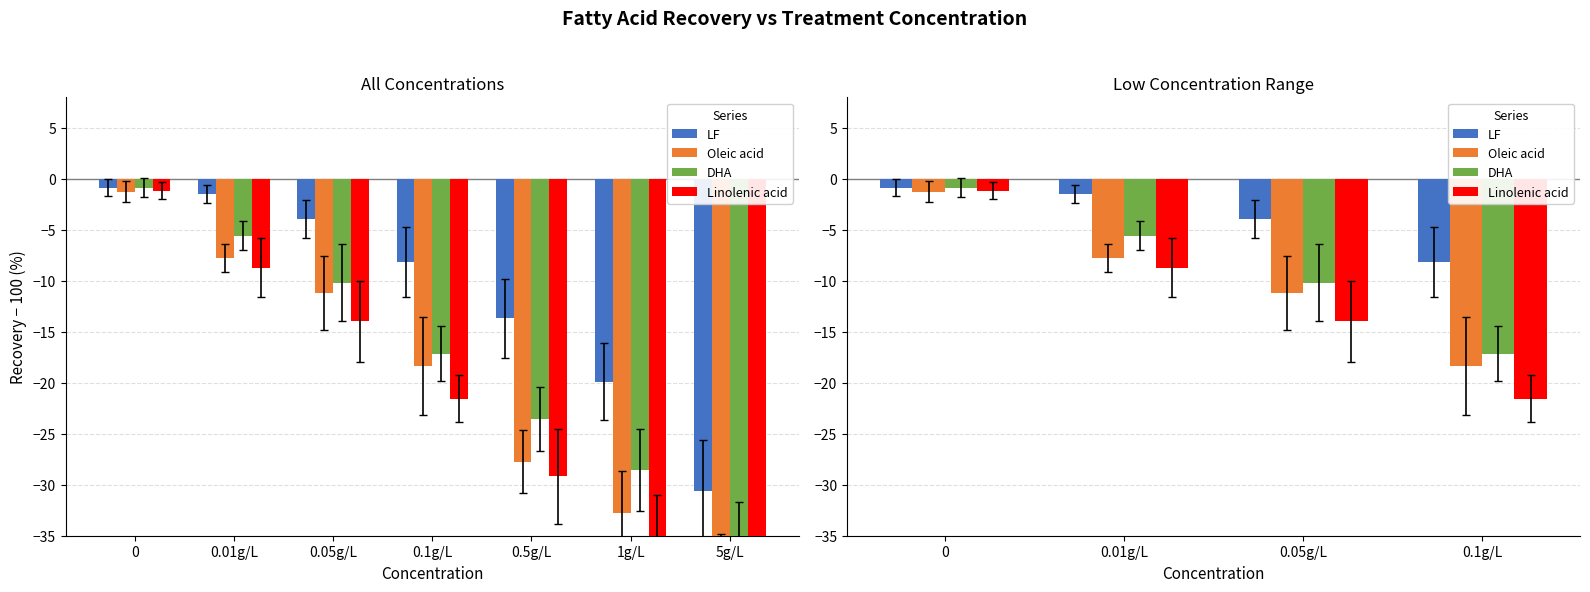

Between 0.01g/L and 0.05g/L, which series saw the biggest shift?

Linolenic acid